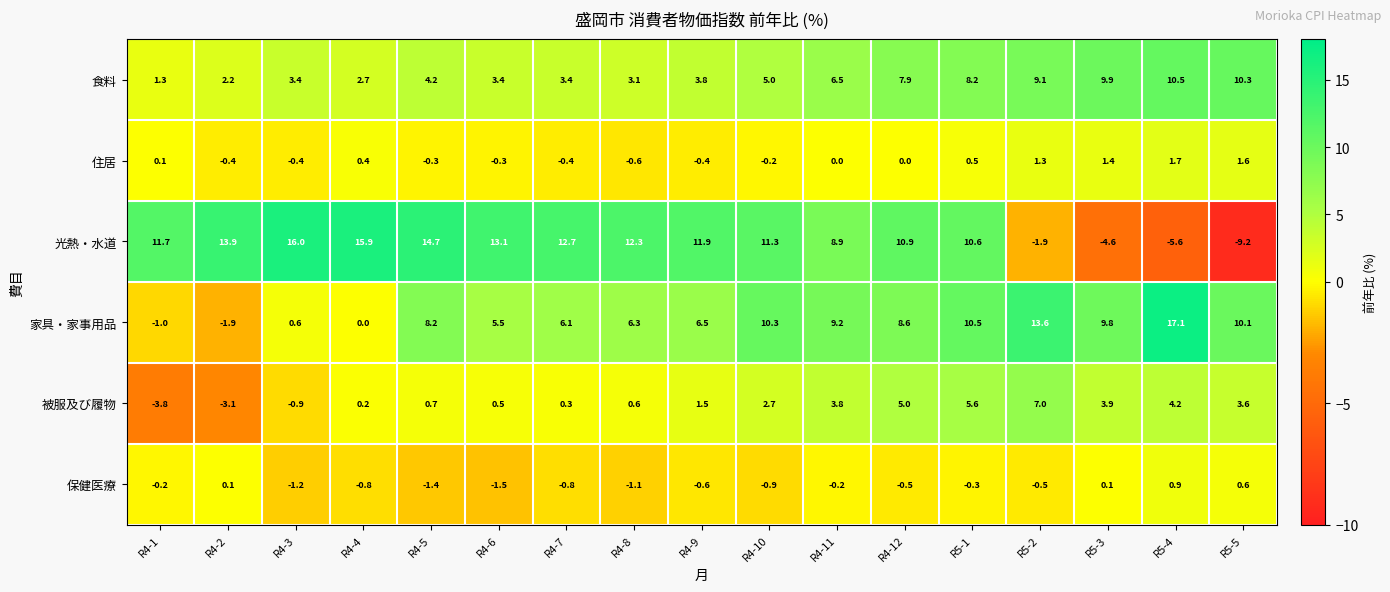

The 家具・家事用品 series shows 9.8 at R5-3. True or false?

True